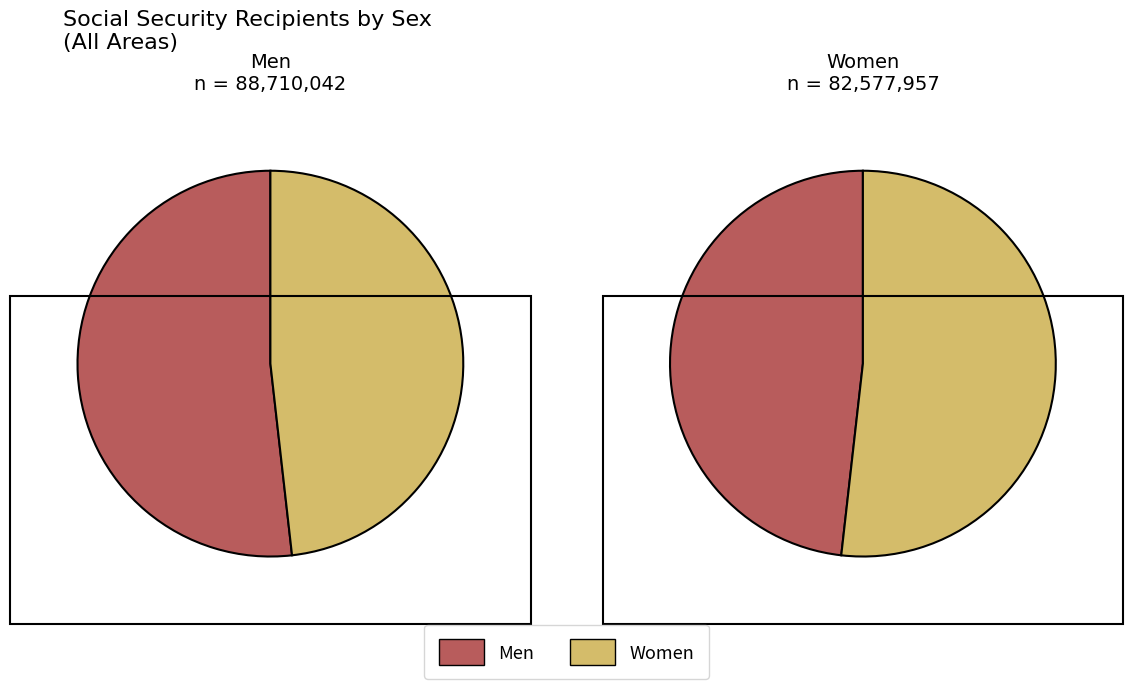

True or false: Arkansas accounts for 1% of the total.

False